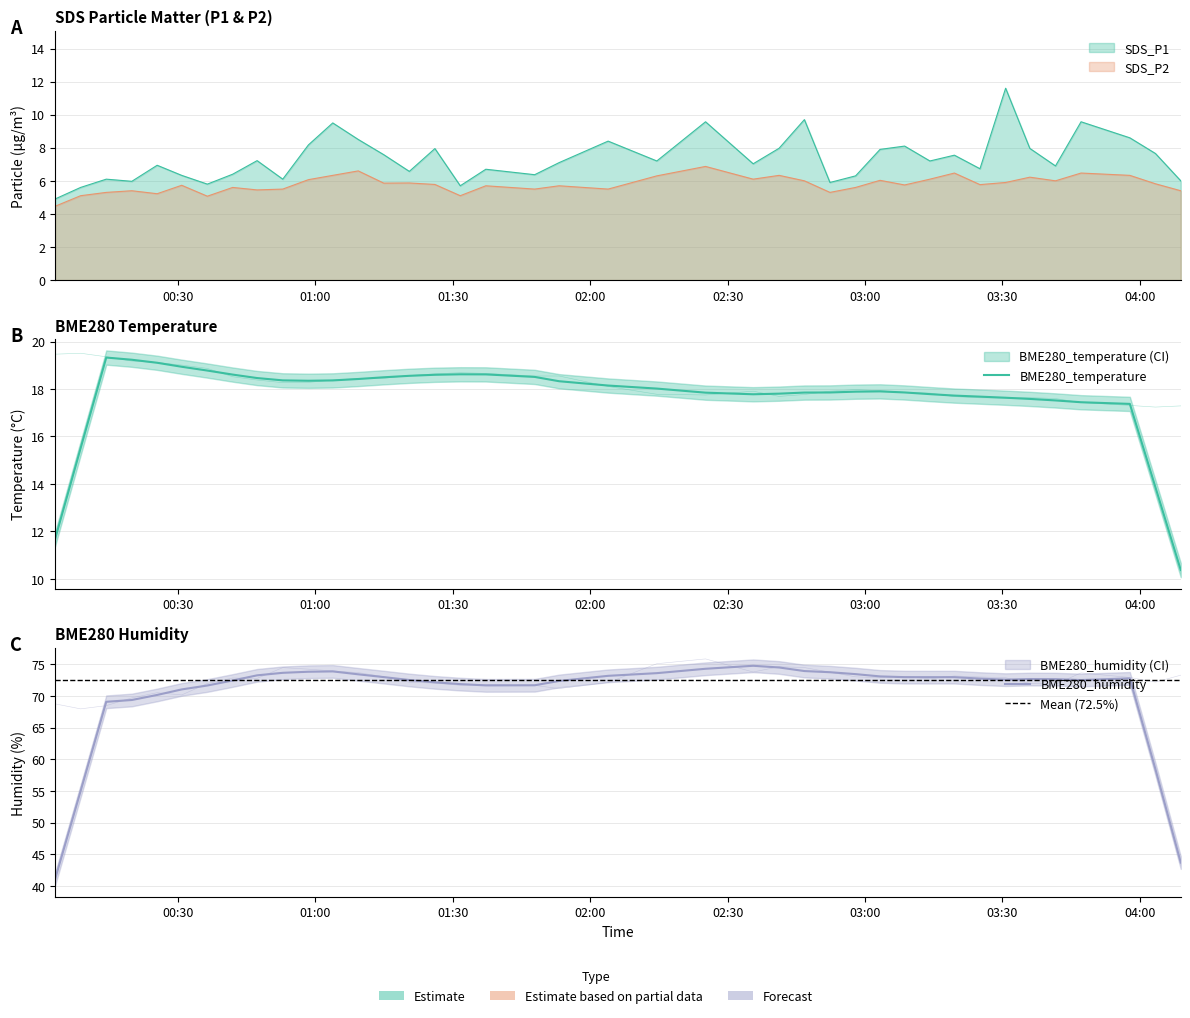

True or false: BME280_temperature and BME280_humidity cross at least once.

False